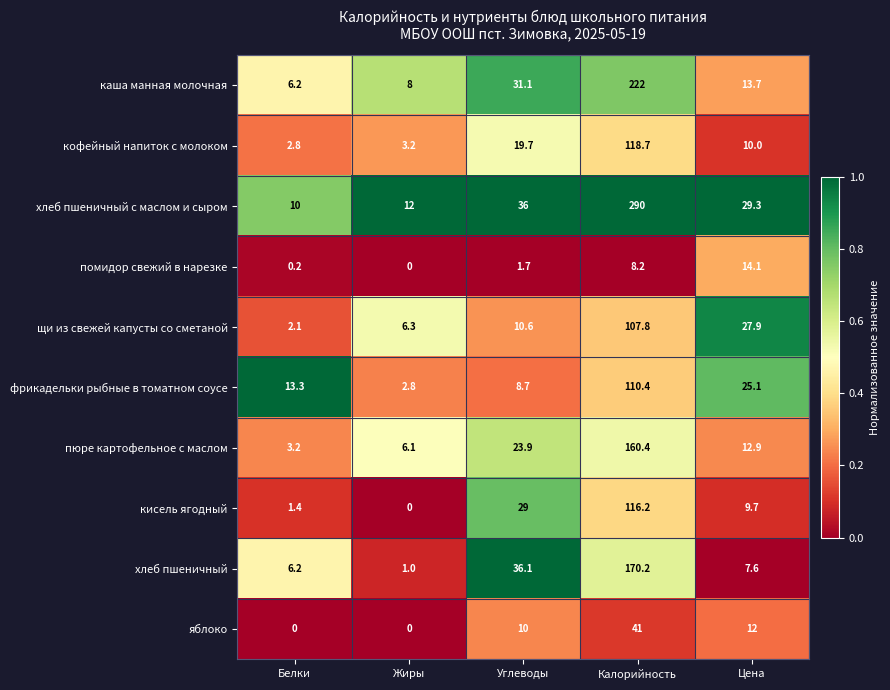

Which series has the widest spread of values?

хлеб пшеничный с маслом и сыром